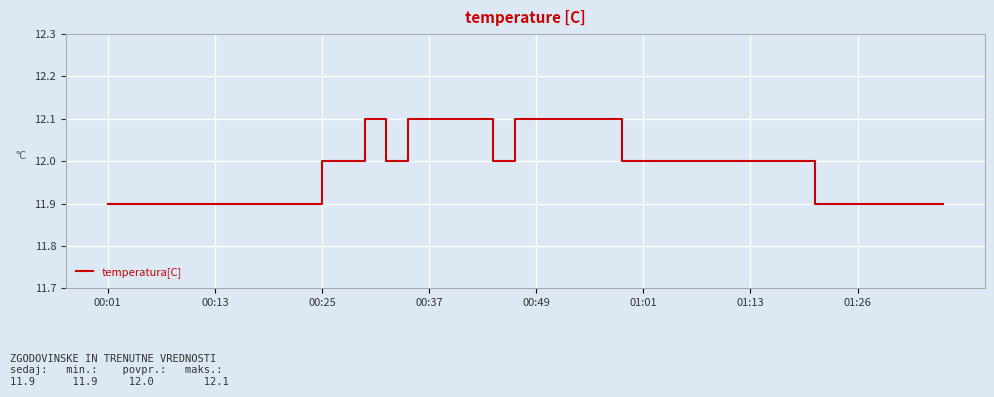

What is the difference between the maximum and second lowest values?

0.2